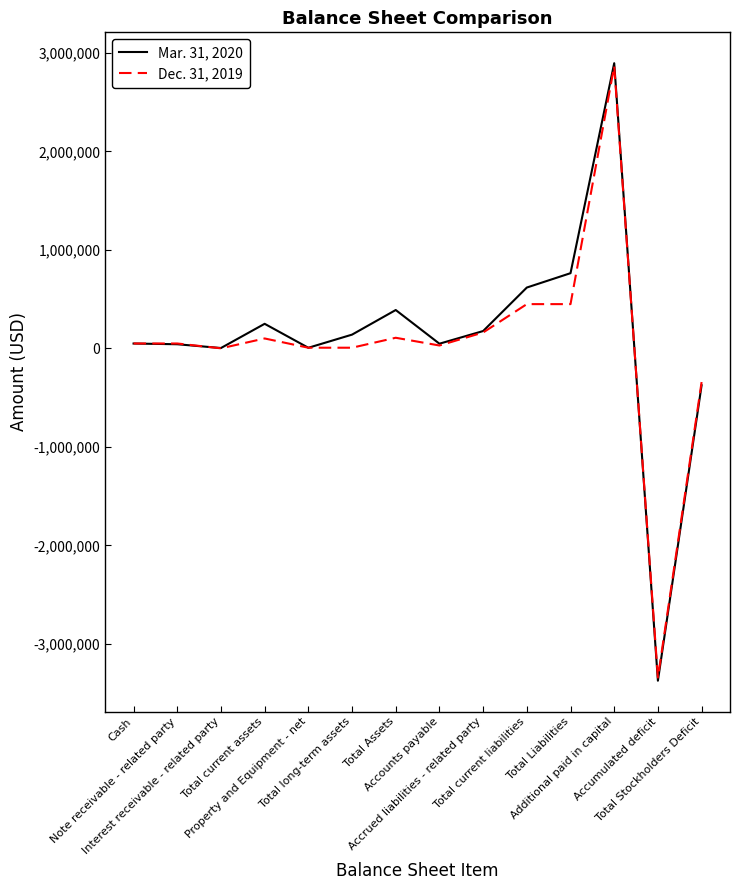

Which series has the largest total across all categories?

Mar. 31, 2020